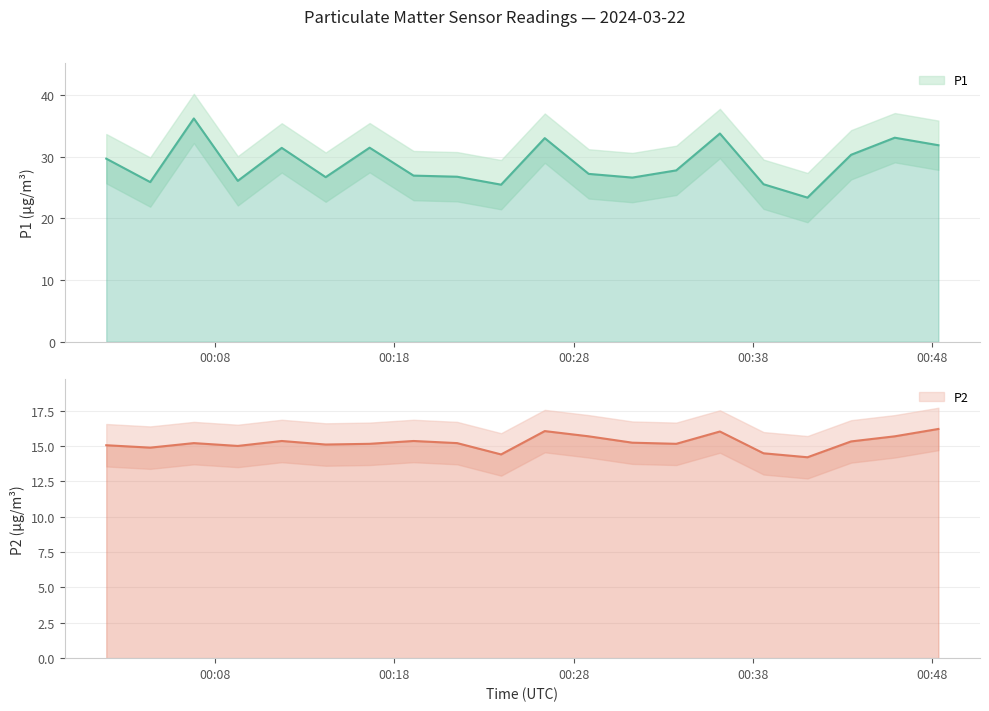

Where is P1 nearest to the value 29?

2024-03-22T00:01:56